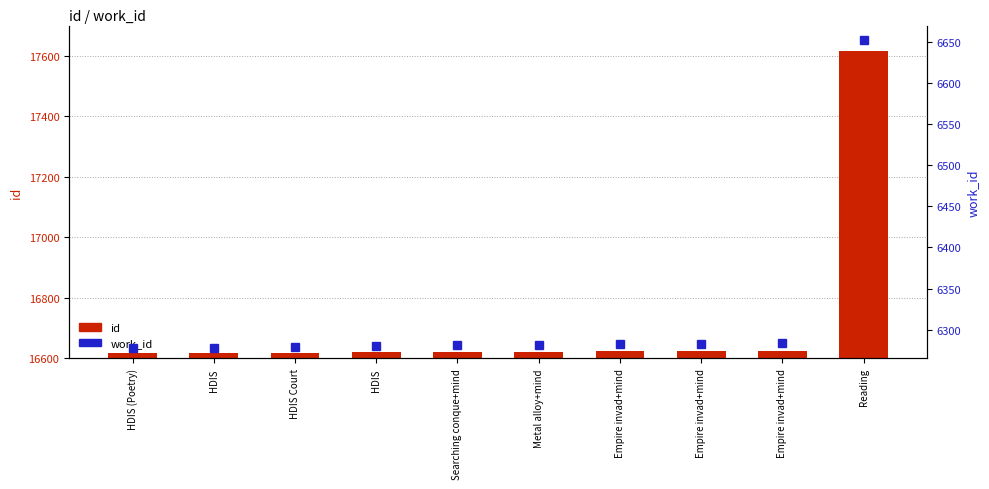

At which category is the sum across all series the highest?

Reading